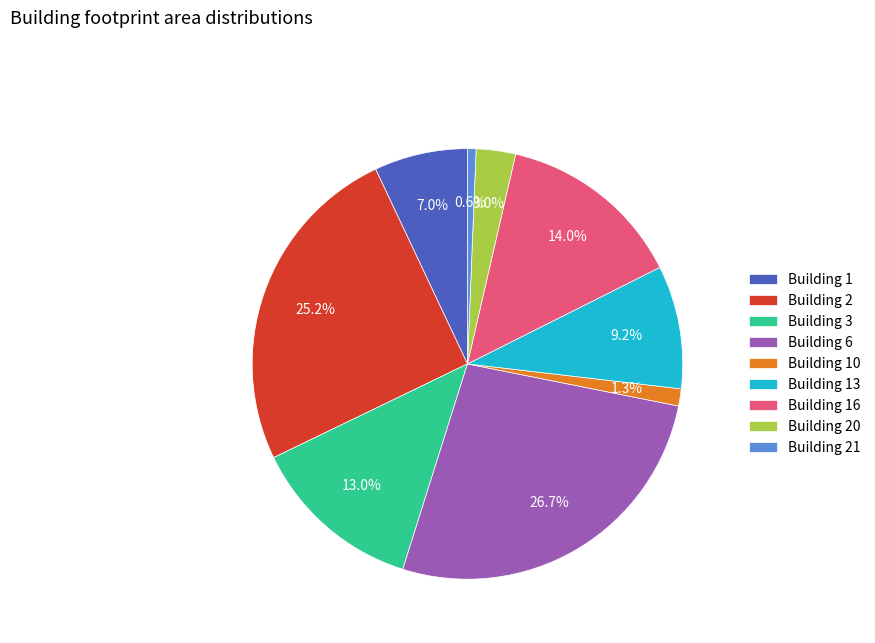

Is the sum of Building 2 and Building 21 greater than half?

No